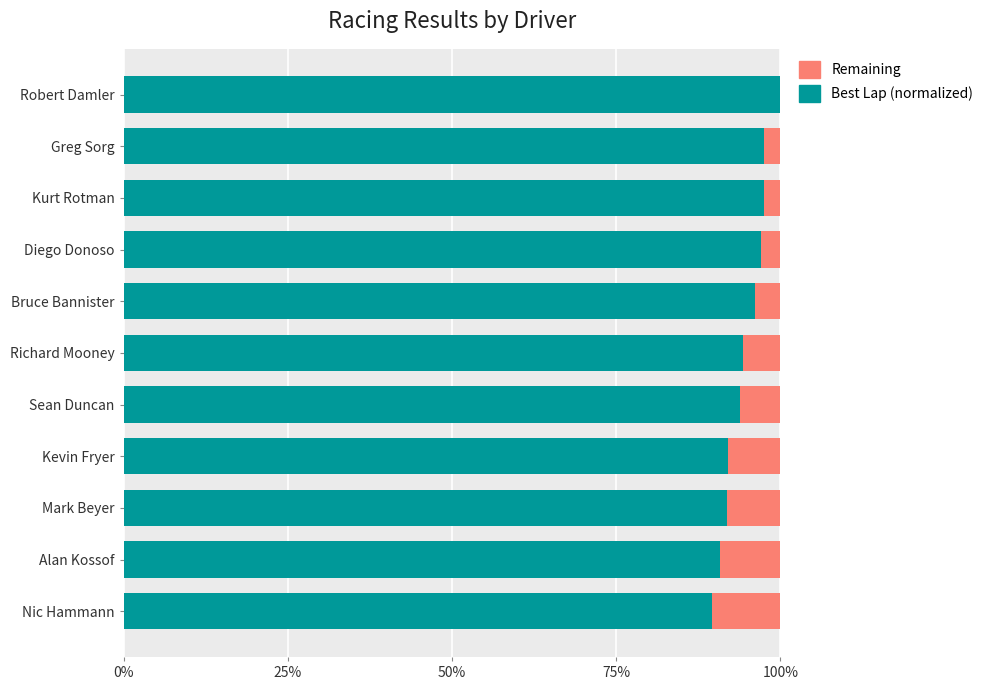

What is the sum of the Best Lap (normalized) values at Robert Damler and Diego Donoso?

197.1